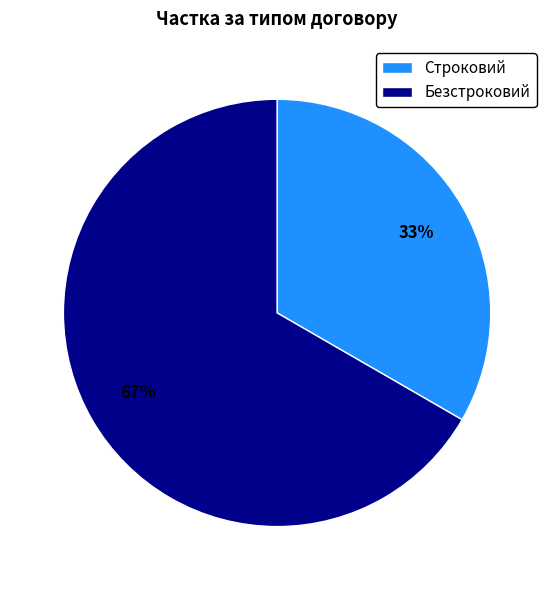

To the nearest percent, what is the combined percentage of Строковий and Безстроковий?

100%